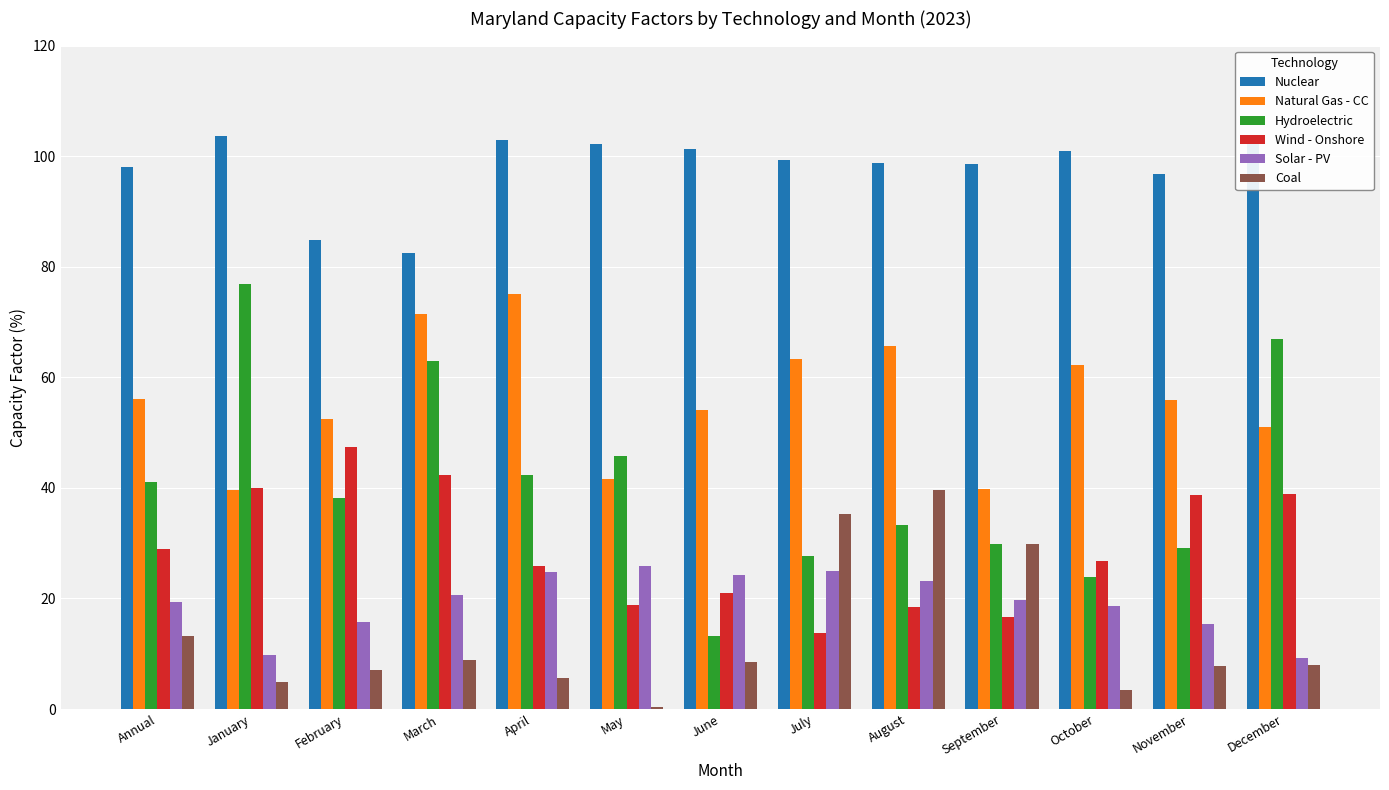

Reading left to right, what are all the values shown in this chart?

Nuclear: 98.0	103.6	84.9	82.5	102.9	102.2	101.3	99.3	98.7	98.5	101.0	96.7	103.6
Natural Gas - CC: 56.0	39.6	52.5	71.4	75.1	41.6	54.0	63.3	65.7	39.8	62.3	55.9	51.1
Hydroelectric: 41.0	76.8	38.2	63.0	42.4	45.7	13.2	27.7	33.3	29.9	23.8	29.2	66.9
Wind - Onshore: 28.9	39.9	47.4	42.3	25.9	18.8	21.0	13.7	18.5	16.7	26.7	38.7	38.9
Solar - PV: 19.4	9.7	15.7	20.6	24.7	25.9	24.3	25.0	23.2	19.8	18.6	15.4	9.3
Coal: 13.3	4.9	7.0	8.8	5.6	0.4	8.6	35.2	39.6	29.8	3.5	7.7	7.9